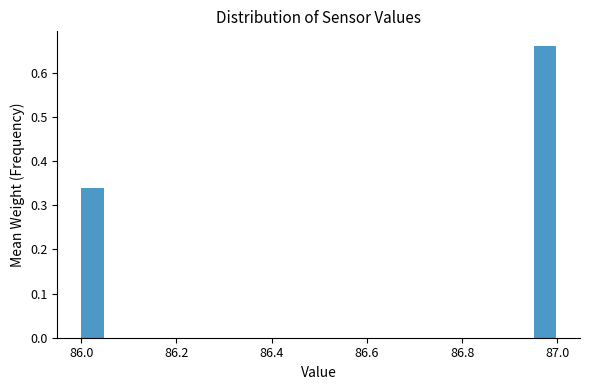

Read against the x-axis, roughly where is the centre of the tallest bar?

86.98